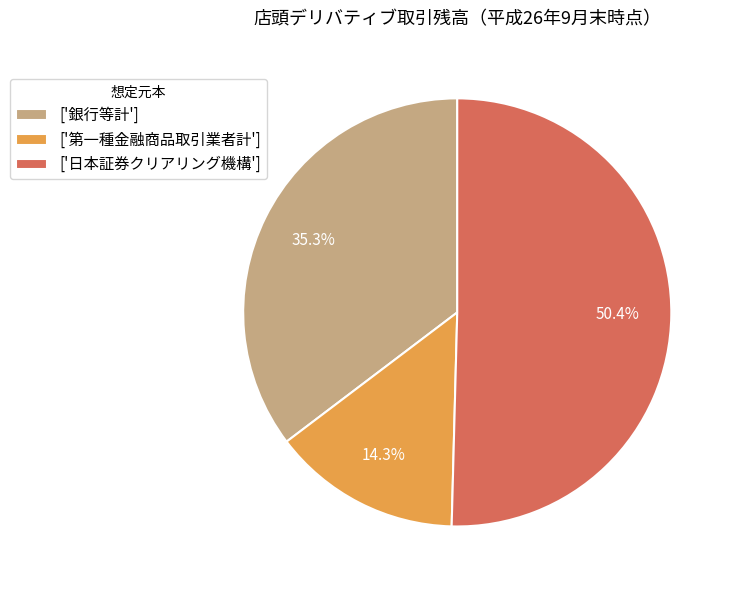

Rank the categories by value from lowest to highest.

['第一種金融商品取引業者計'], ['銀行等計'], ['日本証券クリアリング機構']